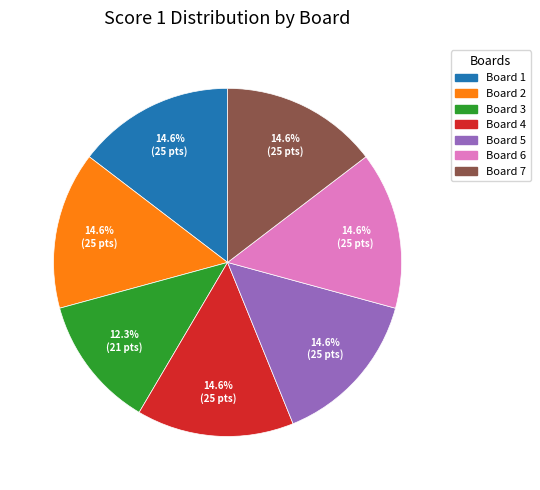

Between Board 6 and Board 3, which is larger?

Board 6